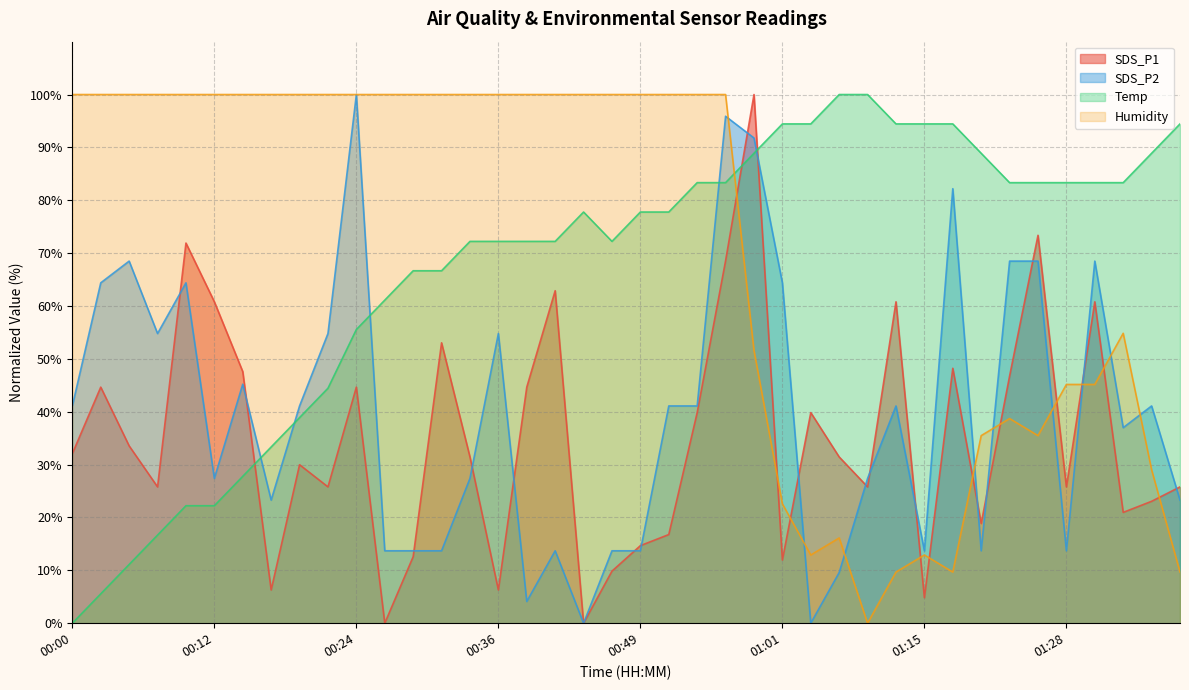

Which category has the highest value across all series?

00:59